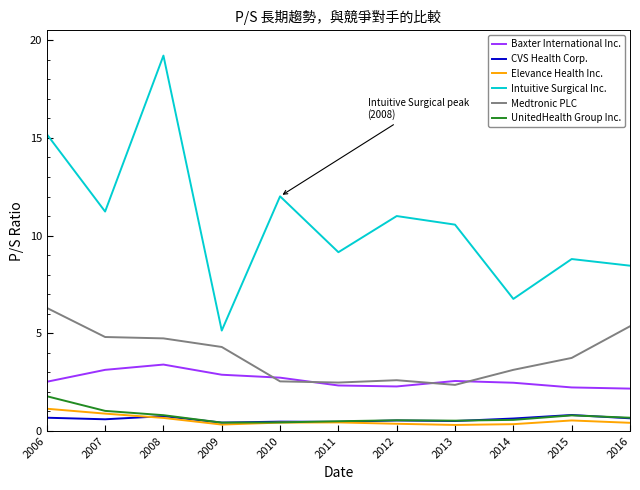

True or false: Intuitive Surgical Inc. and CVS Health Corp. cross at least once.

False